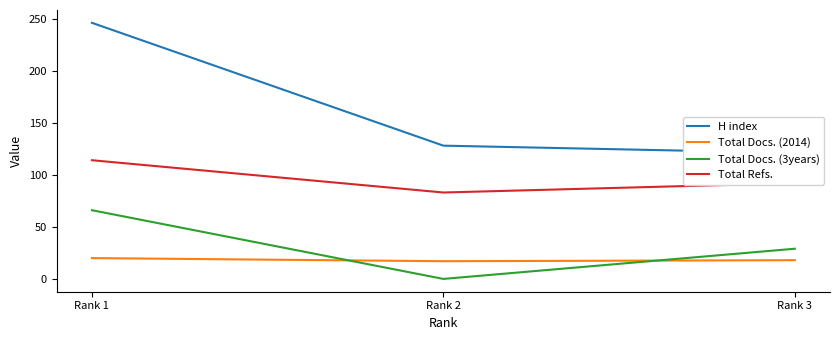

What is the maximum value for H index?

246